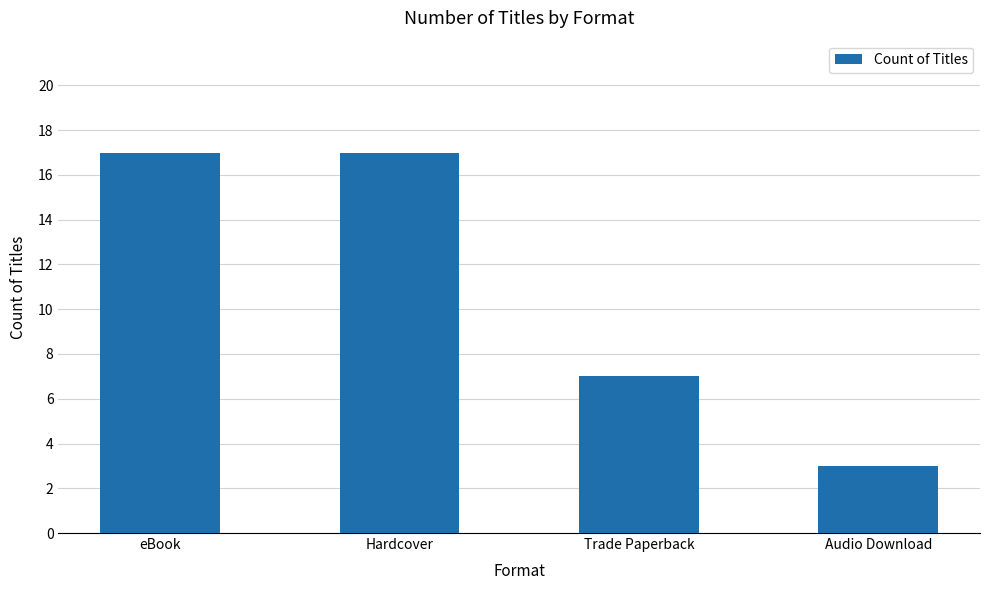

Reading left to right, list all the values displayed in this chart.

eBook=17	Hardcover=17	Trade Paperback=7	Audio Download=3